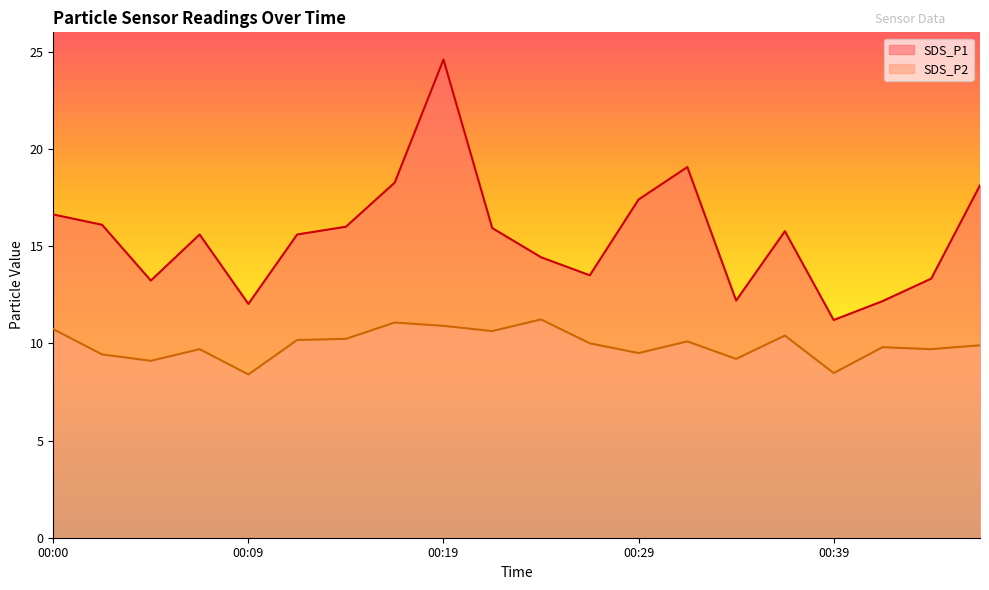

What are all the series names shown in the legend?

SDS_P1, SDS_P2